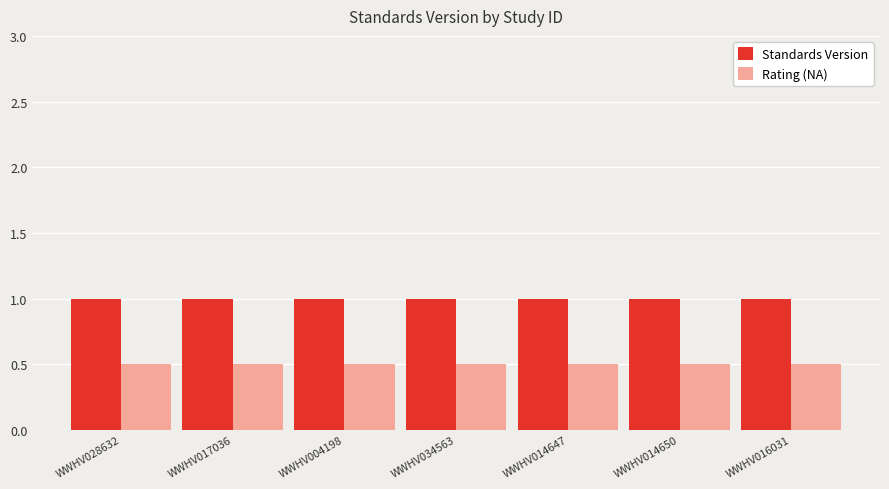

What is the label of the 6th bar from the right?

WWHV017036